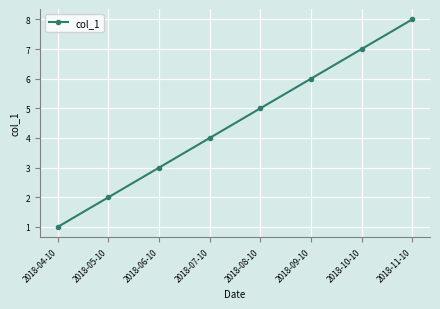

What is the label of the 2nd point from the right?

2018-10-10